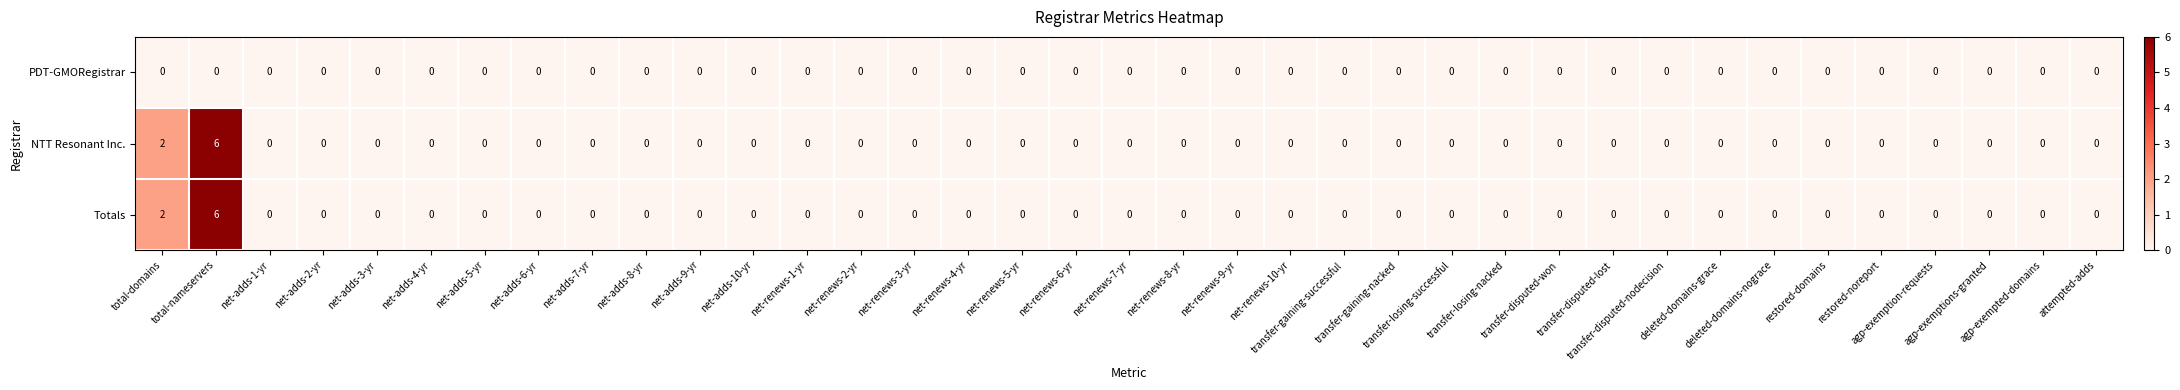

How many categories are shown in the chart?

37